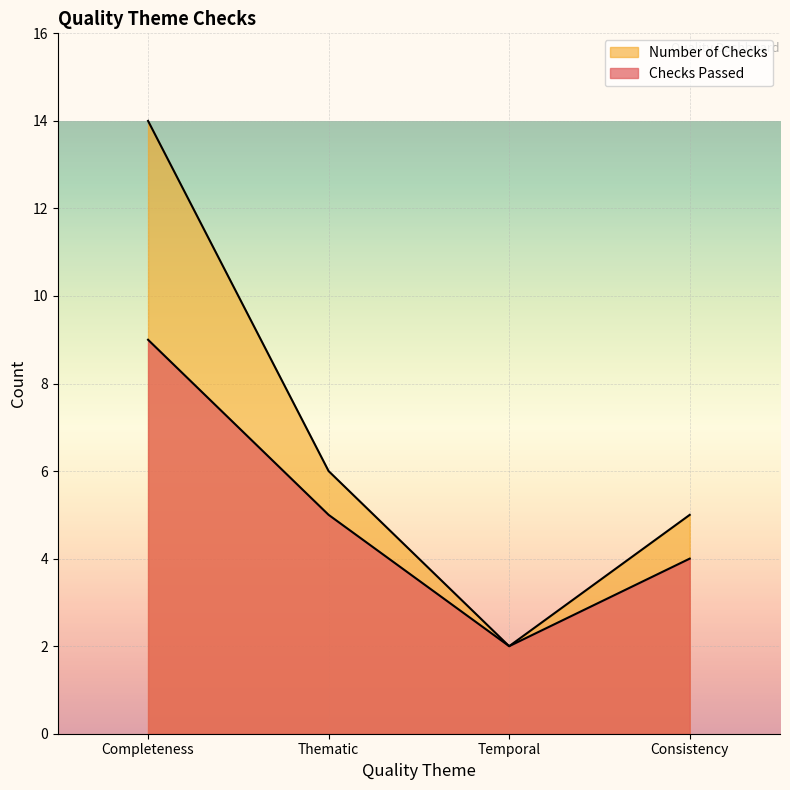

What are all the series names shown in the legend?

Checks Passed, Number of Checks